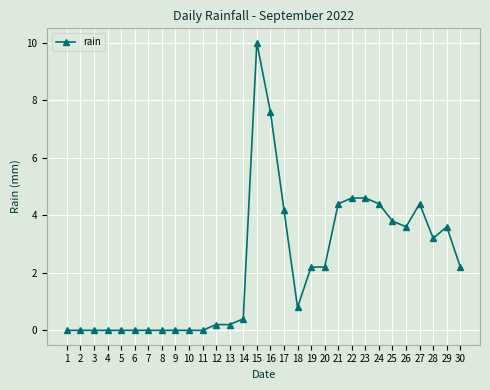

Reading left to right, transcribe all the data shown in this chart.

1=0.0	2=0.0	3=0.0	4=0.0	5=0.0	6=0.0	7=0.0	8=0.0	9=0.0	10=0.0	11=0.0	12=0.2	13=0.2	14=0.4	15=10.0	16=7.6	17=4.2	18=0.8	19=2.2	20=2.2	21=4.4	22=4.6	23=4.6	24=4.4	25=3.8	26=3.6	27=4.4	28=3.2	29=3.6	30=2.2